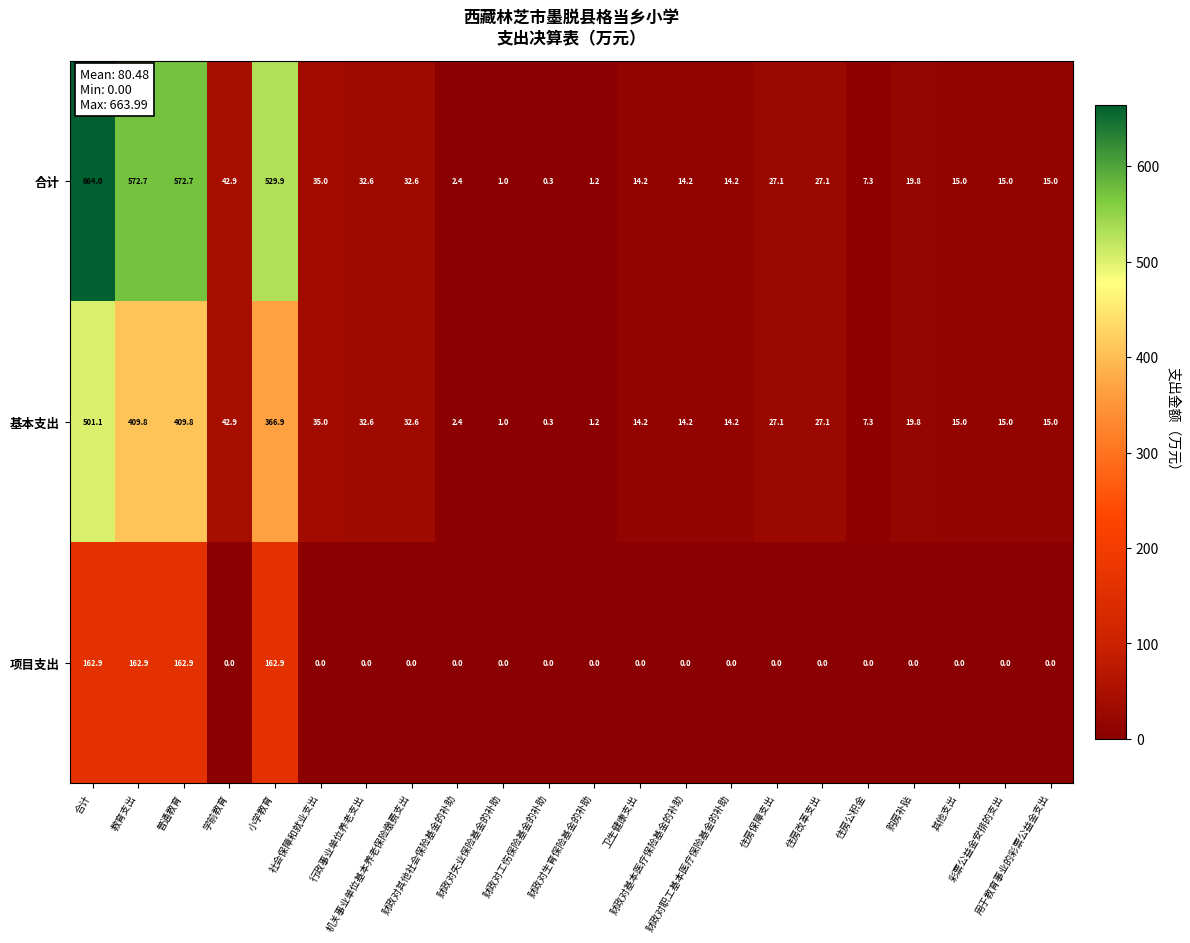

What is the maximum value shown in the chart?

664.0